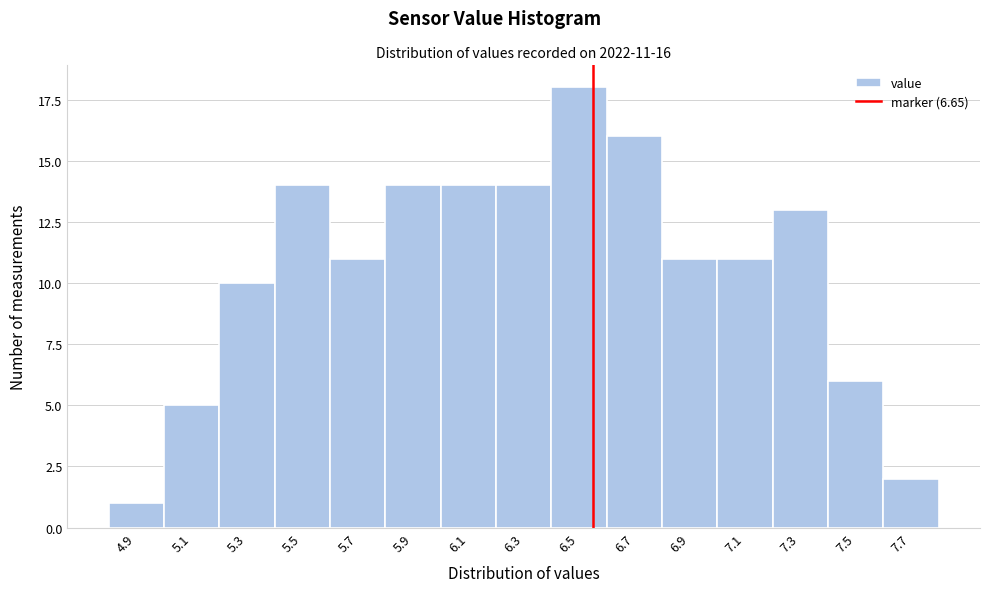

Reading right to left, transcribe all the data shown in this chart.

2	6	13	11	11	16	18	14	14	14	11	14	10	5	1